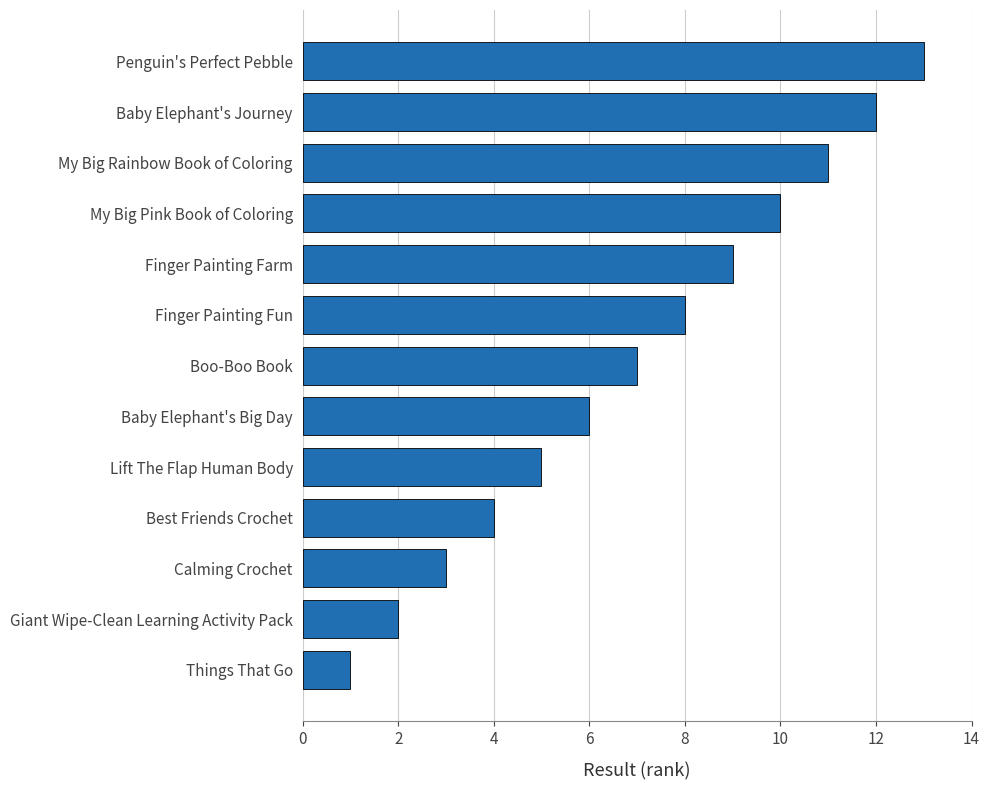

List the labels in order of value, smallest first.

Things That Go, Giant Wipe-Clean Learning Activity Pack, Calming Crochet, Best Friends Crochet, Lift The Flap Human Body, Baby Elephant's Big Day, Boo-Boo Book, Finger Painting Fun, Finger Painting Farm, My Big Pink Book of Coloring, My Big Rainbow Book of Coloring, Baby Elephant's Journey, Penguin's Perfect Pebble